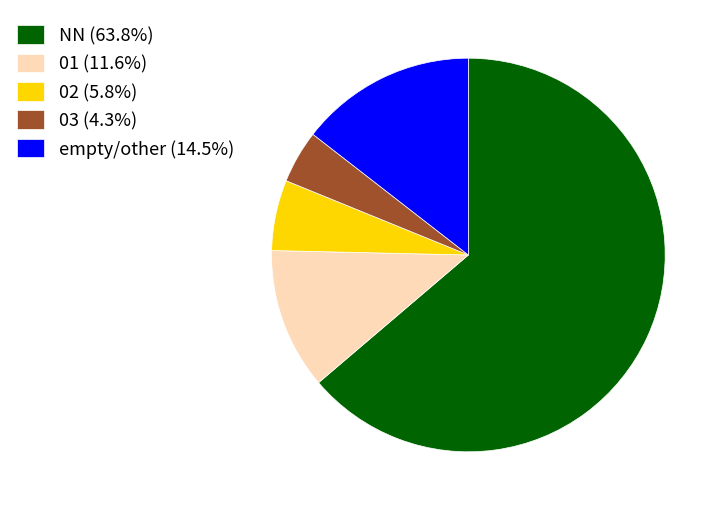

Is NN (63.8%) the majority of the pie?

Yes